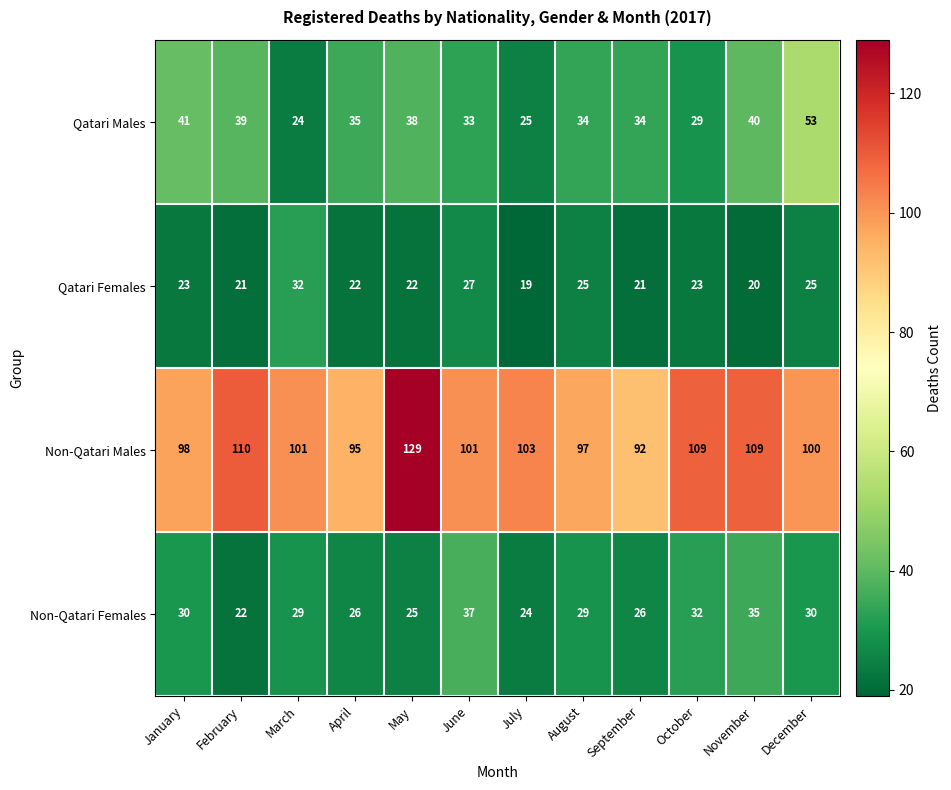

How many data points in Qatari Females are less than 23?

6